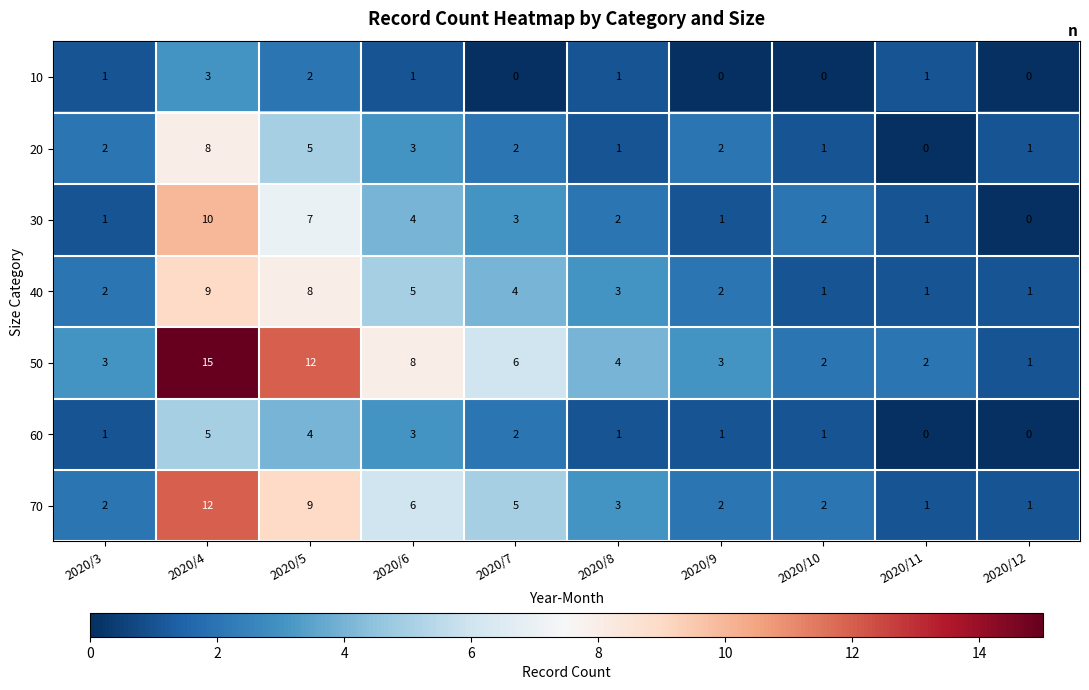

Count the number of data series in this chart.

7